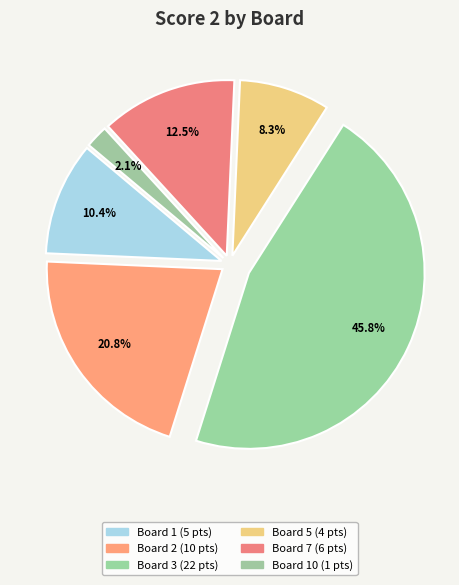

How many slices are in this pie chart?

6